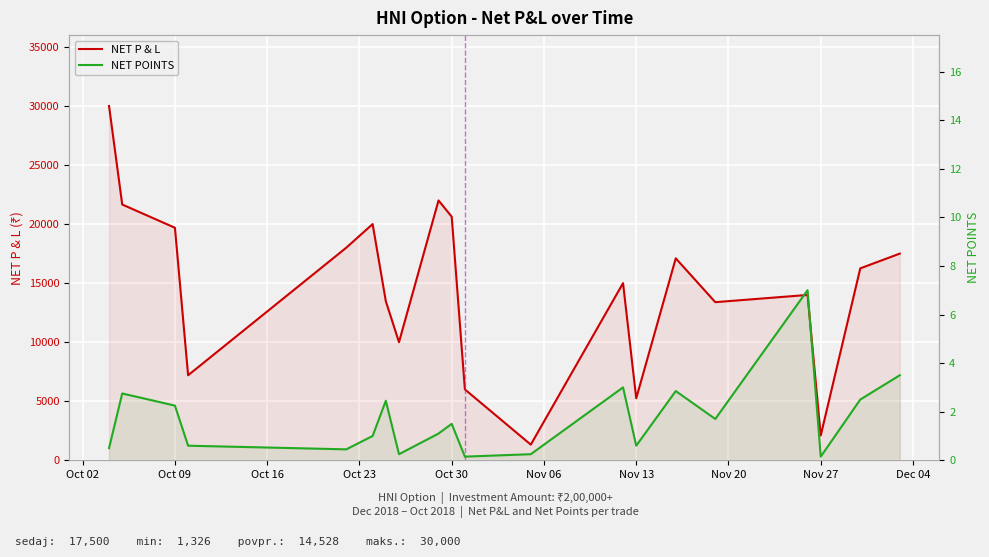

What are all the series names shown in the legend?

NET P & L, NET POINTS